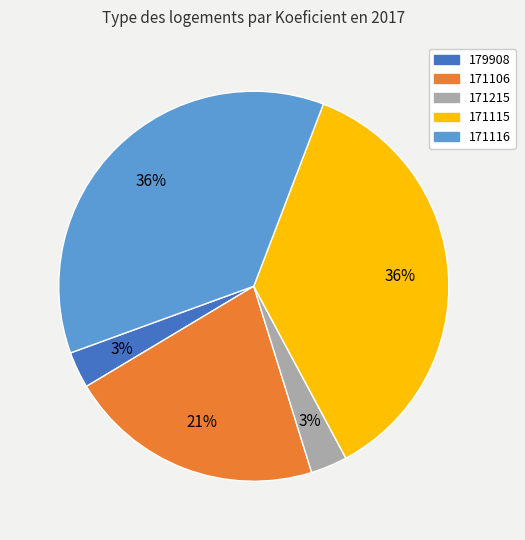

Approximately how many times larger is the value at 171116 compared to 179908?

12.0